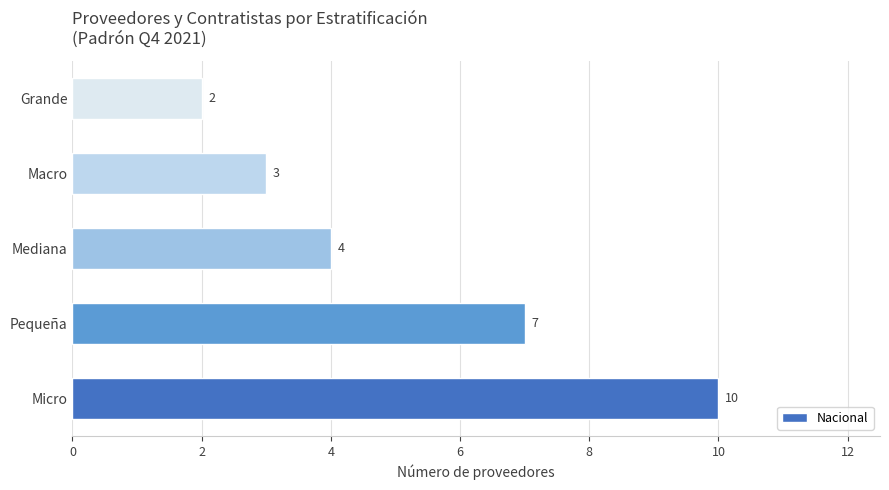

How many bars are there in total?

5